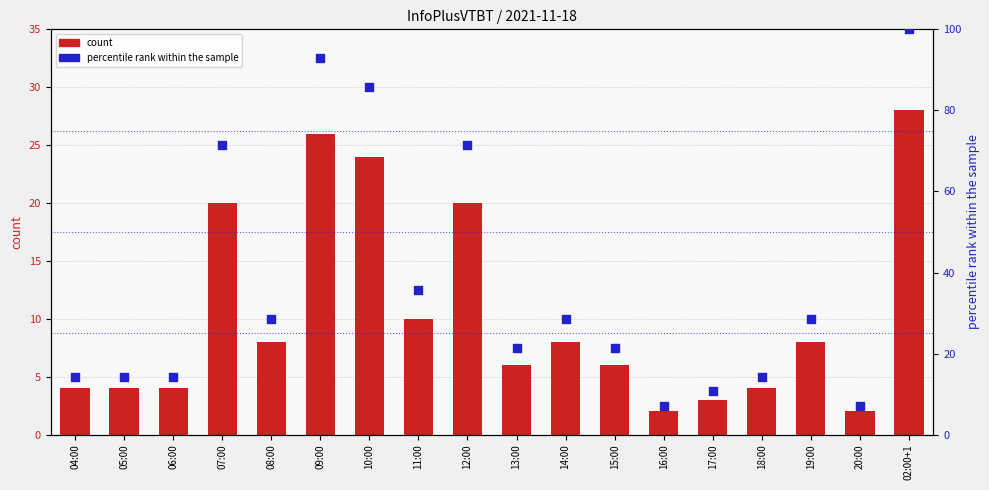

At how many categories does at least one series exceed 74?

3